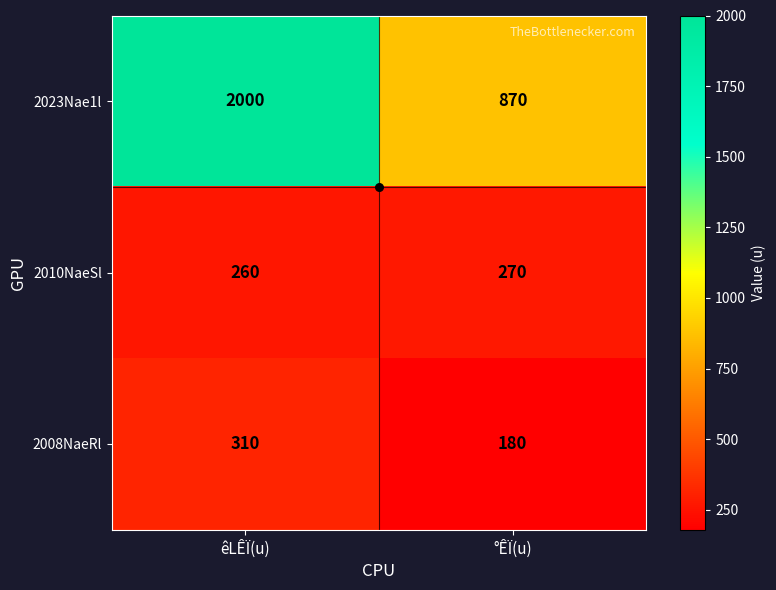

What is the lowest value of the 2008NaeRl series?

180